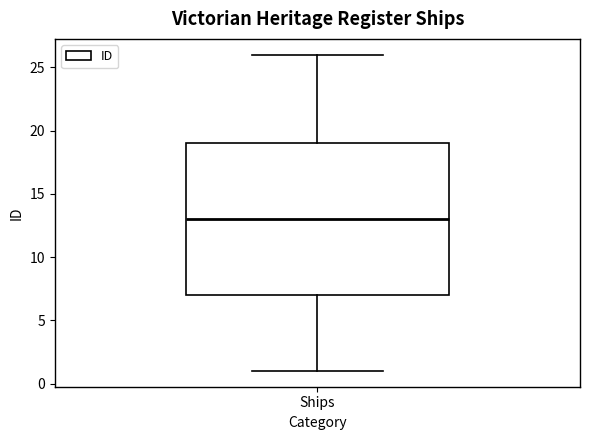

Read this box plot against the y-axis: the position of the median line, the range covered by the box, and the ends of both whiskers. The values are not printed on the chart, so give them approximately, as read against the axis.

median 13, box 7 to 19, whiskers 1 to 26